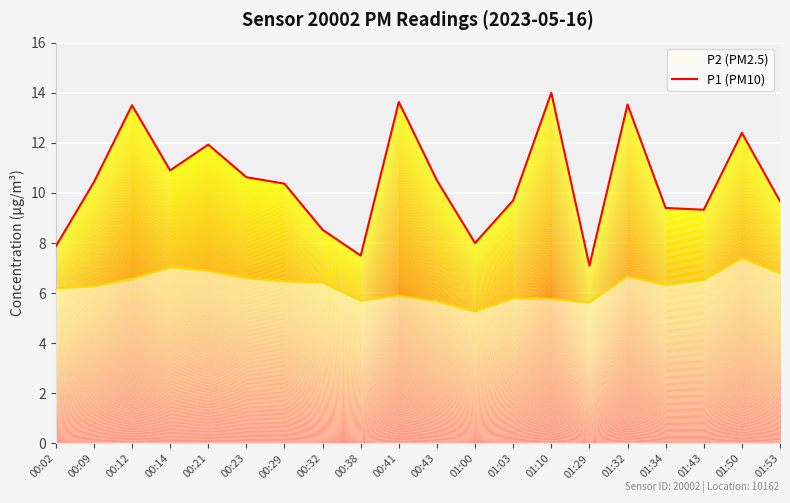

What is the maximum value for P2 (PM2.5)?

7.4